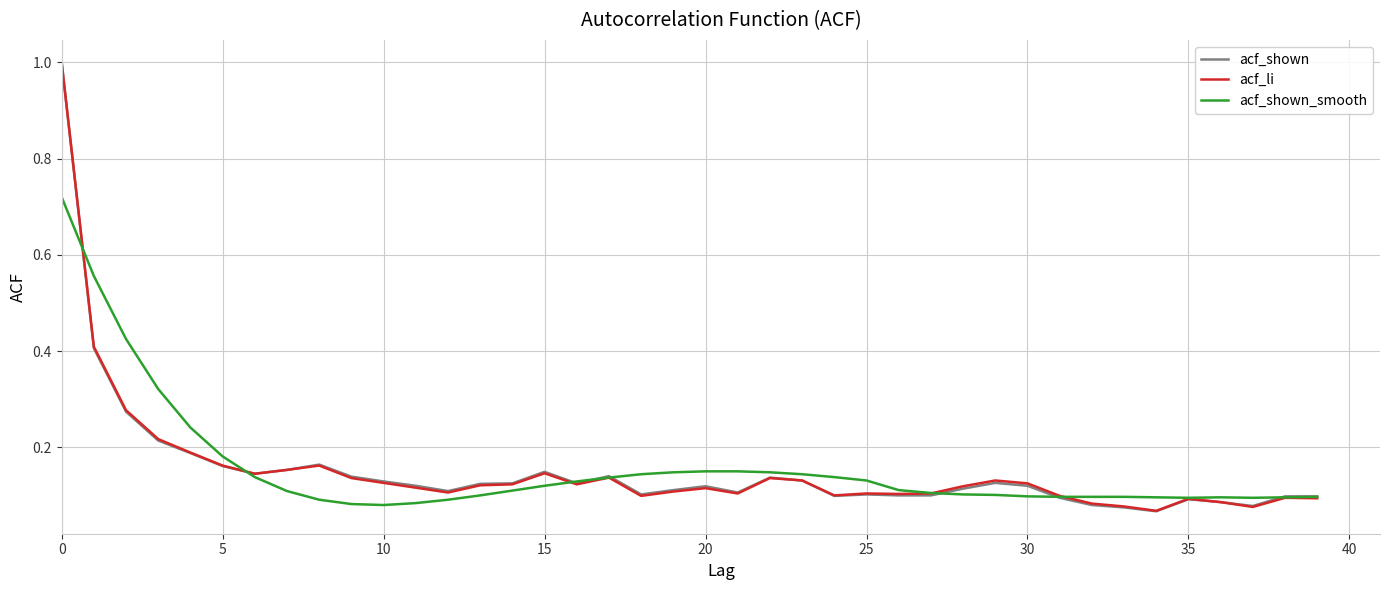

How many distinct data groups are displayed?

3